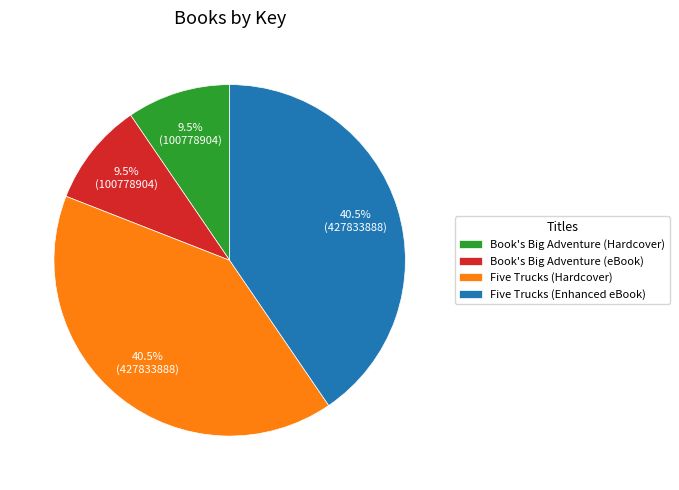

Approximately how many times larger is the value at Book's Big Adventure (eBook) compared to Book's Big Adventure (Hardcover)?

1.0